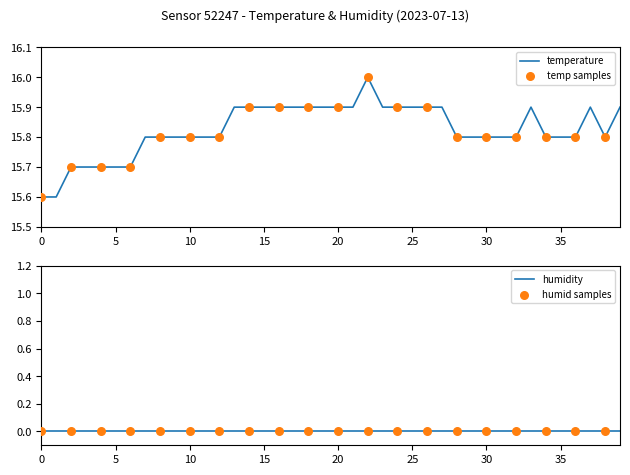

The temperature series shows 15.8 at 35. True or false?

True